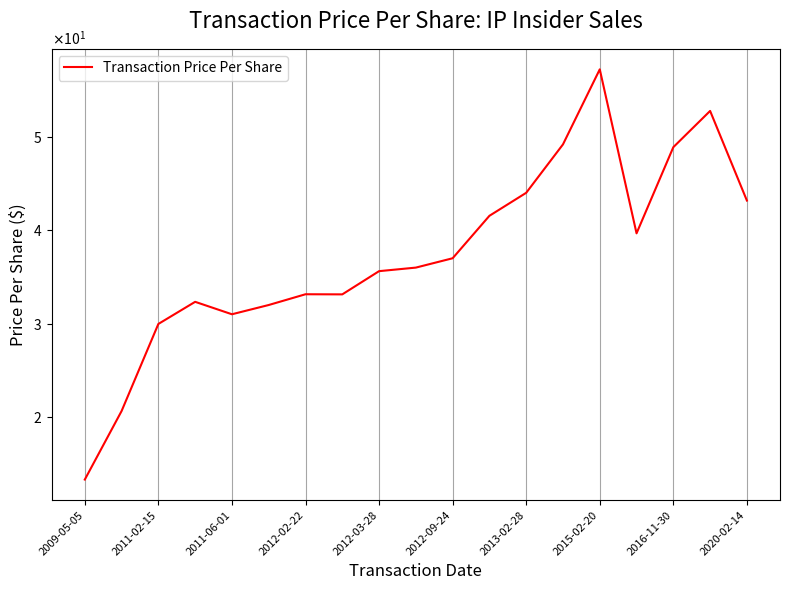

Reading left to right, what are all the values shown in this chart?

13.3	20.7	30.0	32.3	31.0	32.0	33.1	33.1	35.6	36.0	37.0	41.5	44.0	49.2	57.2	39.7	48.9	52.8	43.2